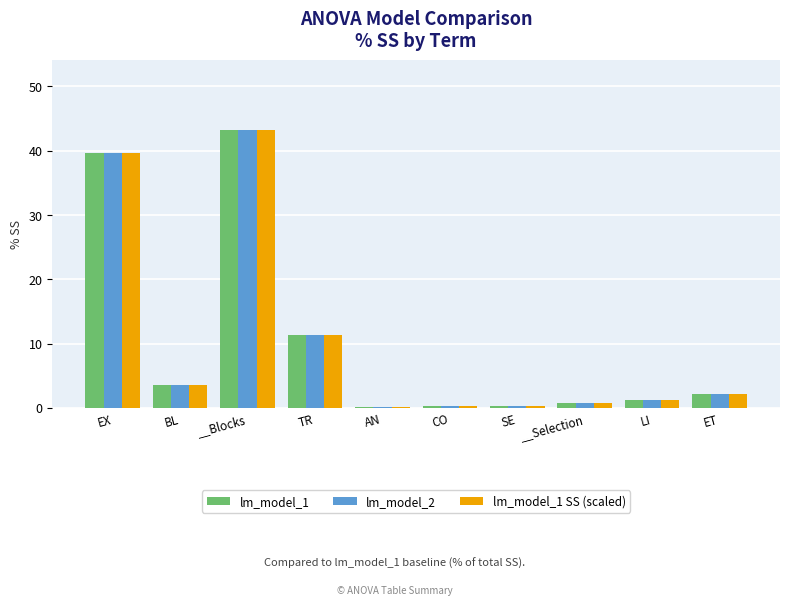

Is it true that lm_model_2 equals 43.2 at __Blocks?

True